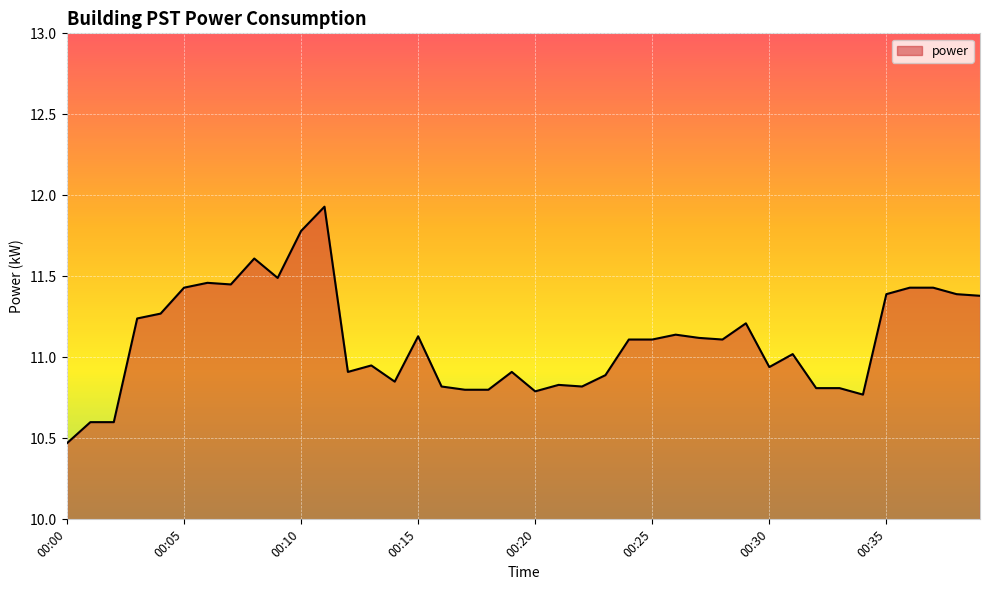

What is the greatest value displayed?

11.9